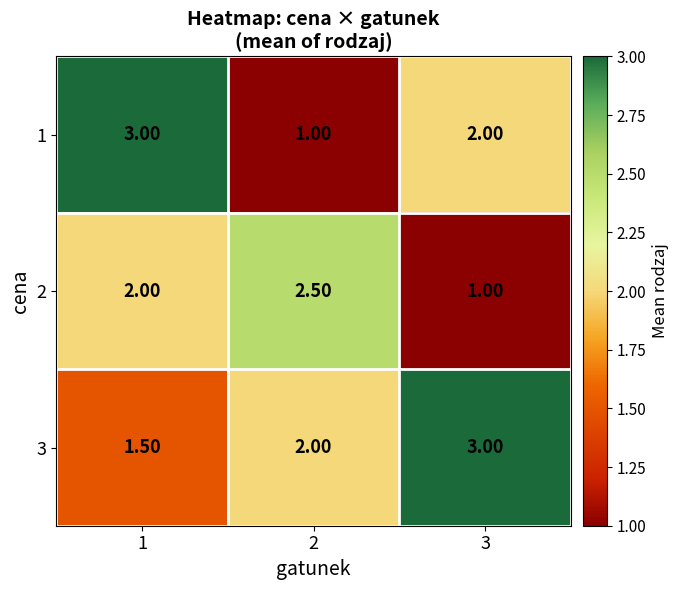

What is the sum of the 3 values at 2 and 1?

3.5